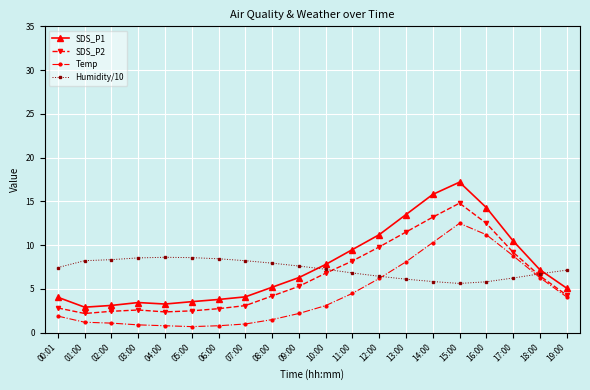

What value does the Humidity/10 series have at 15:00?

5.6